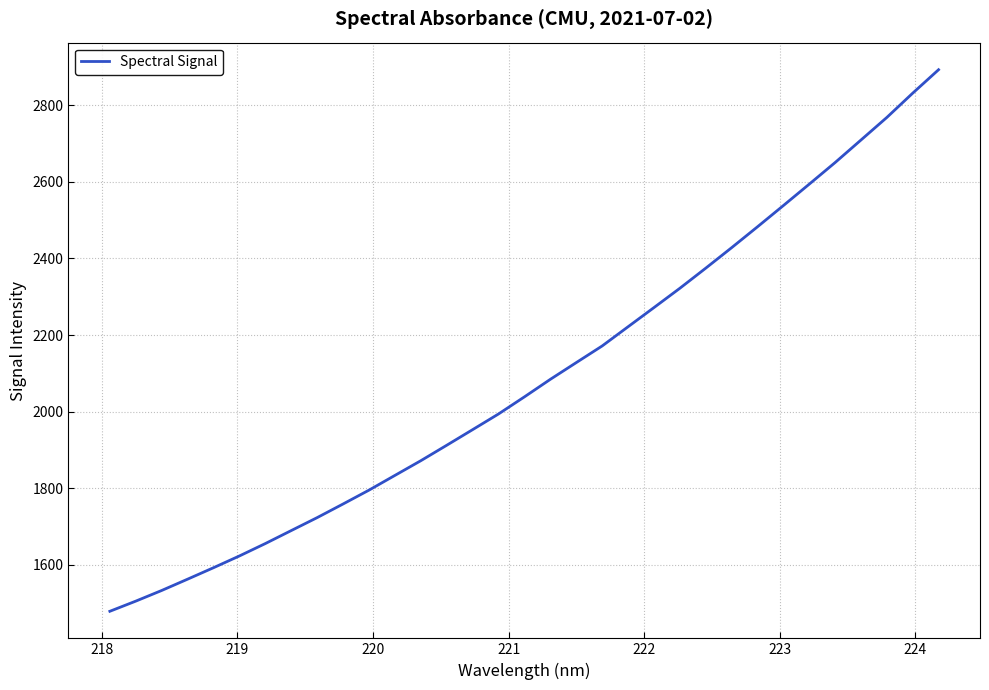

What is the maximum value shown in the chart?

2892.8